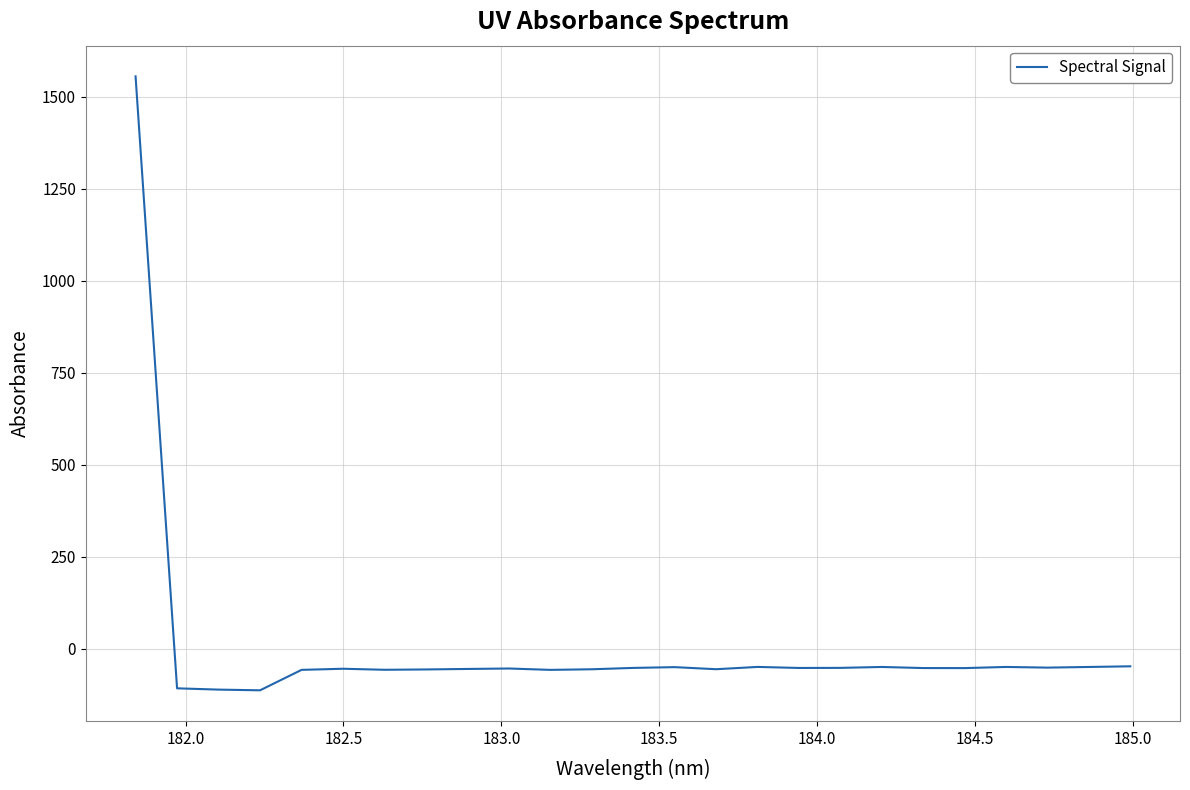

Is this an area chart (filled region under the line)?

No